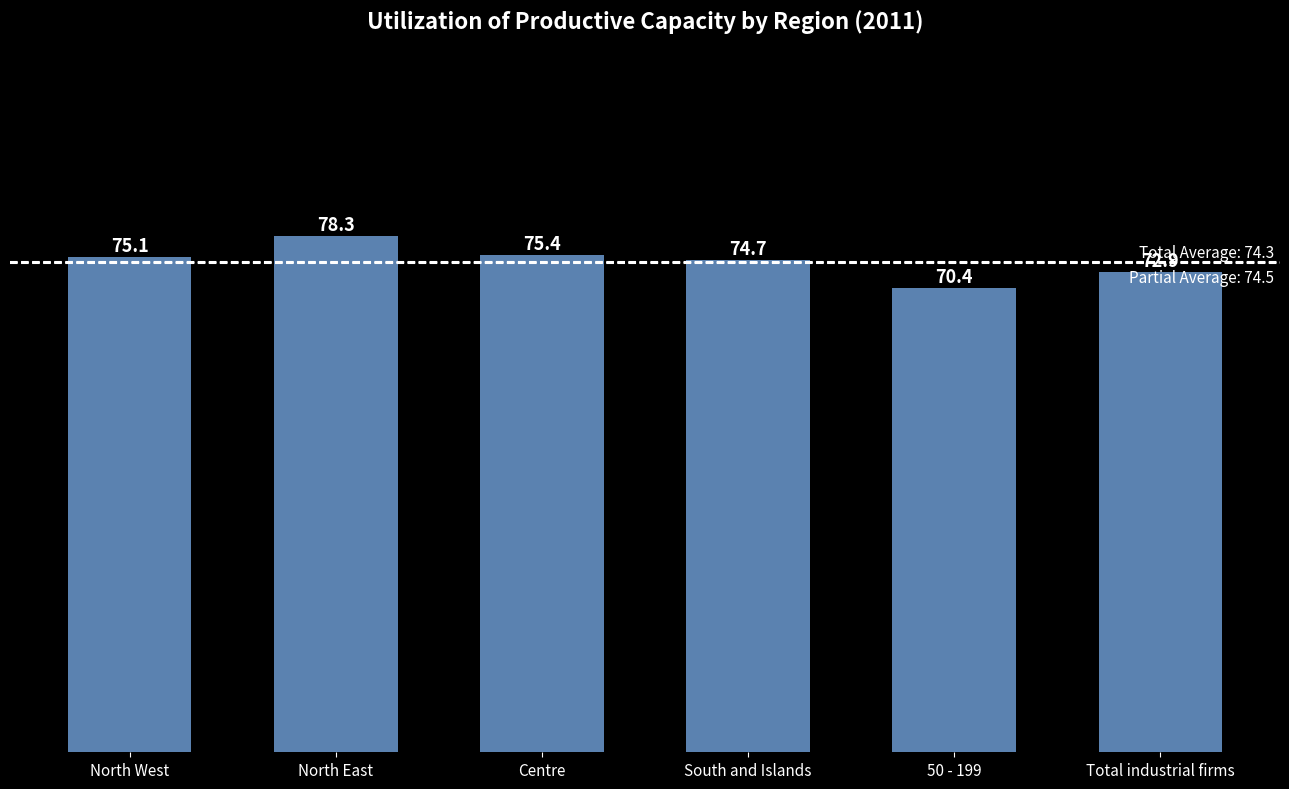

What is the average value?

74.5